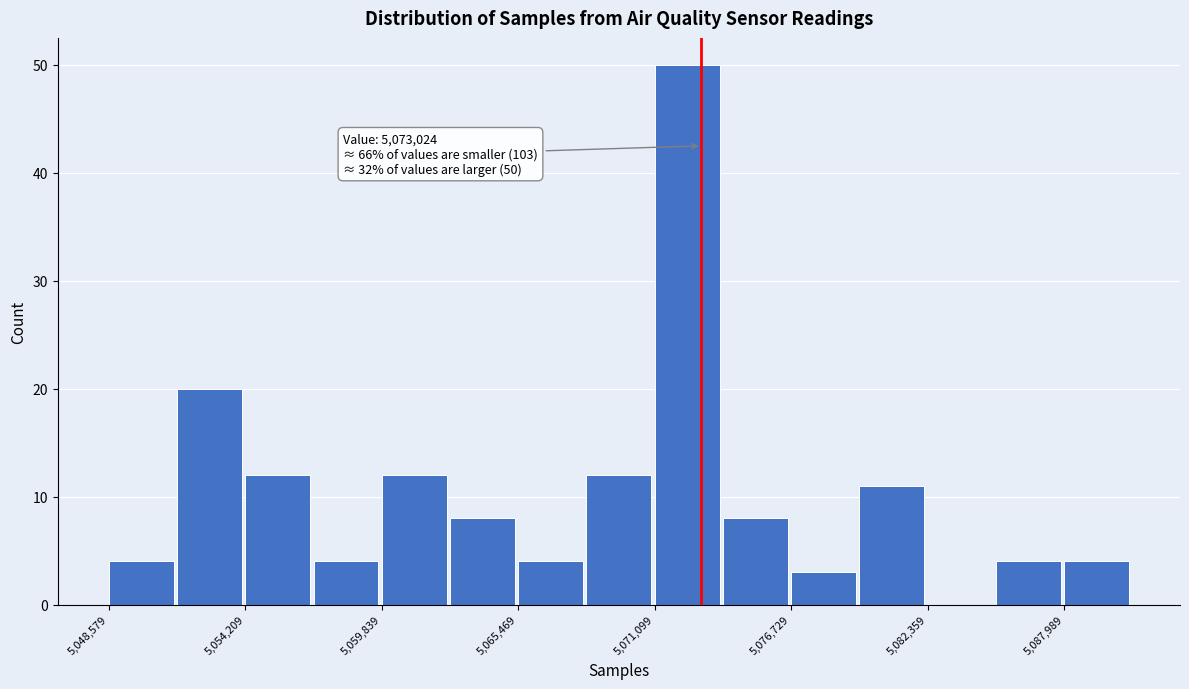

Read against the x-axis, roughly where is the centre of the tallest bar?

5072000